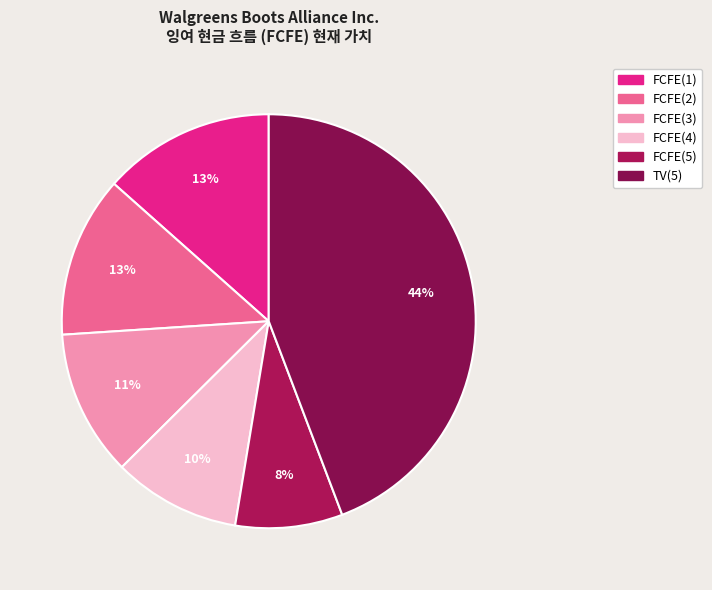

To the nearest percent, what is the average slice percentage?

17%